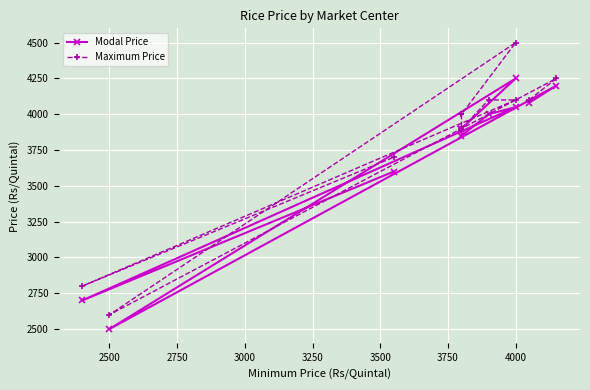

What value does the Modal Price series have at 3750?

3900